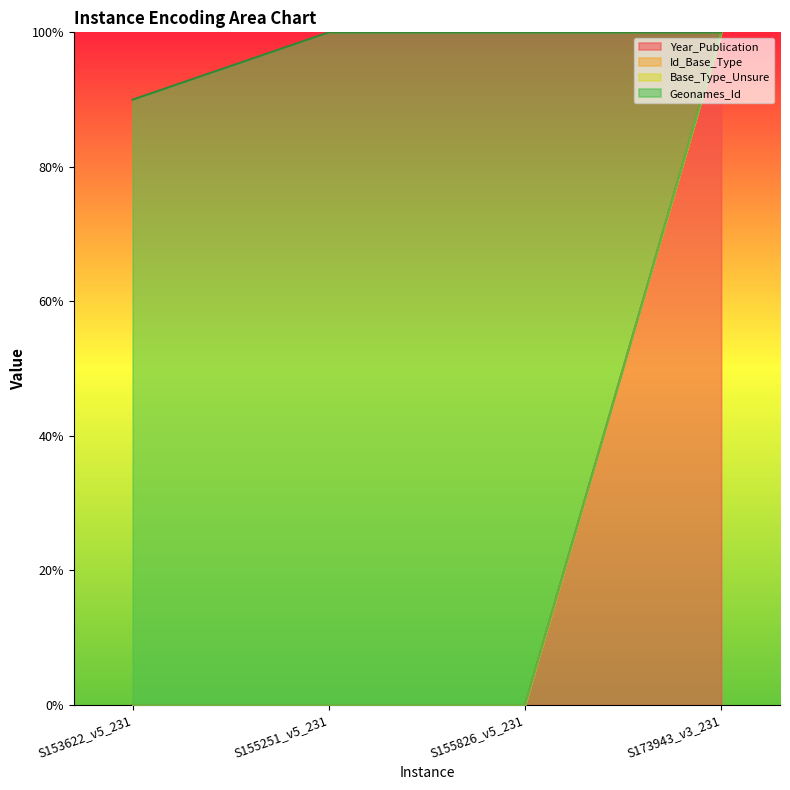

Where is Geonames_Id nearest to the value 50?

S153622_v5_231